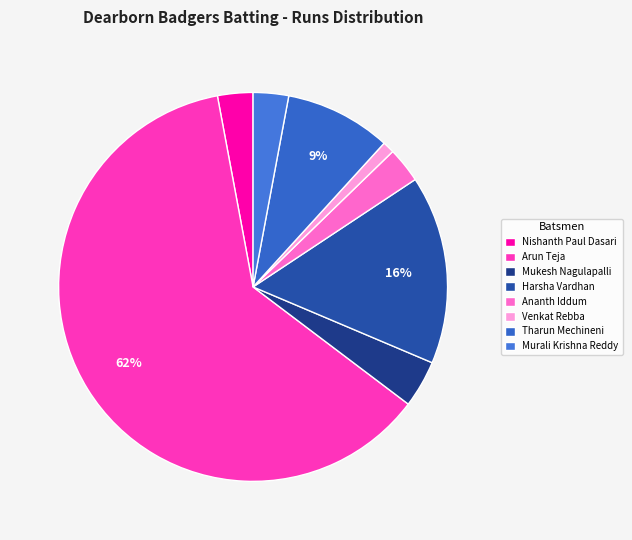

Which has a higher value, Ananth Iddum or Nishanth Paul Dasari?

Ananth Iddum